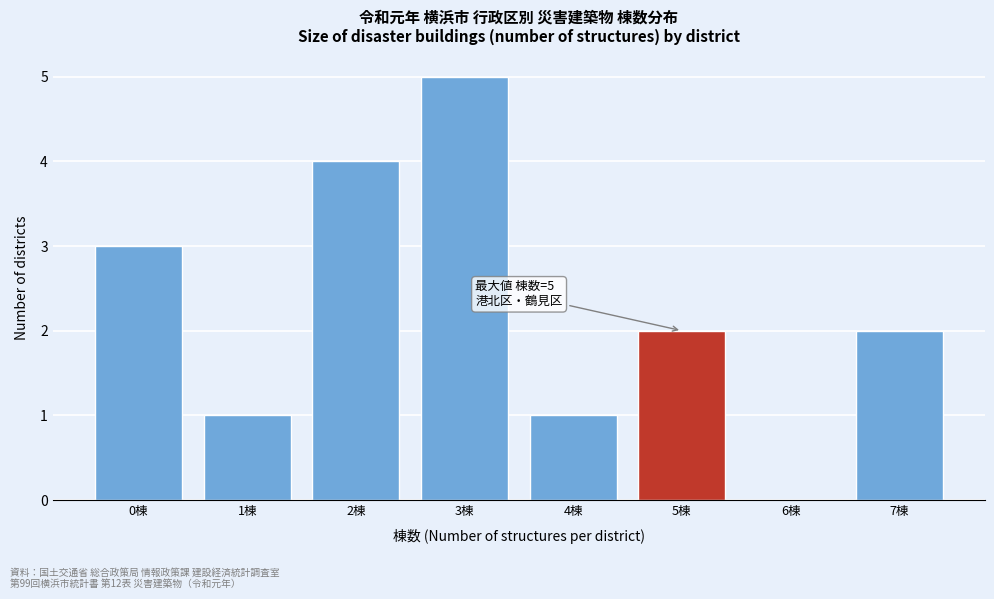

Reading left to right, list all the values displayed in this chart.

0棟=3	1棟=1	2棟=4	3棟=5	4棟=1	5棟=2	6棟=0	7棟=2